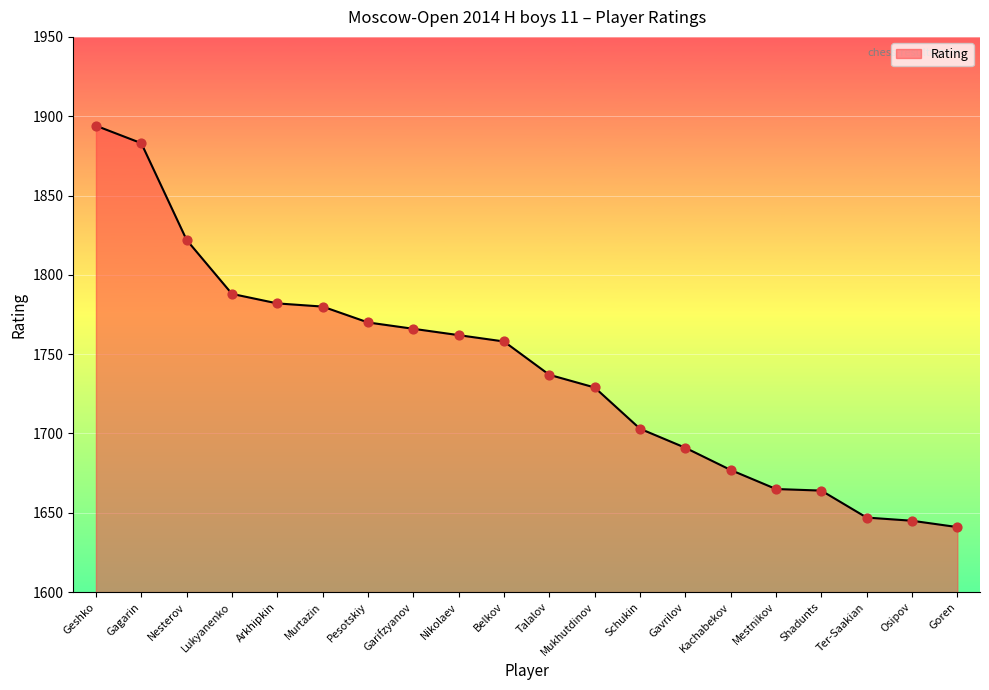

Which has a higher value, Osipov or Murtazin?

Murtazin